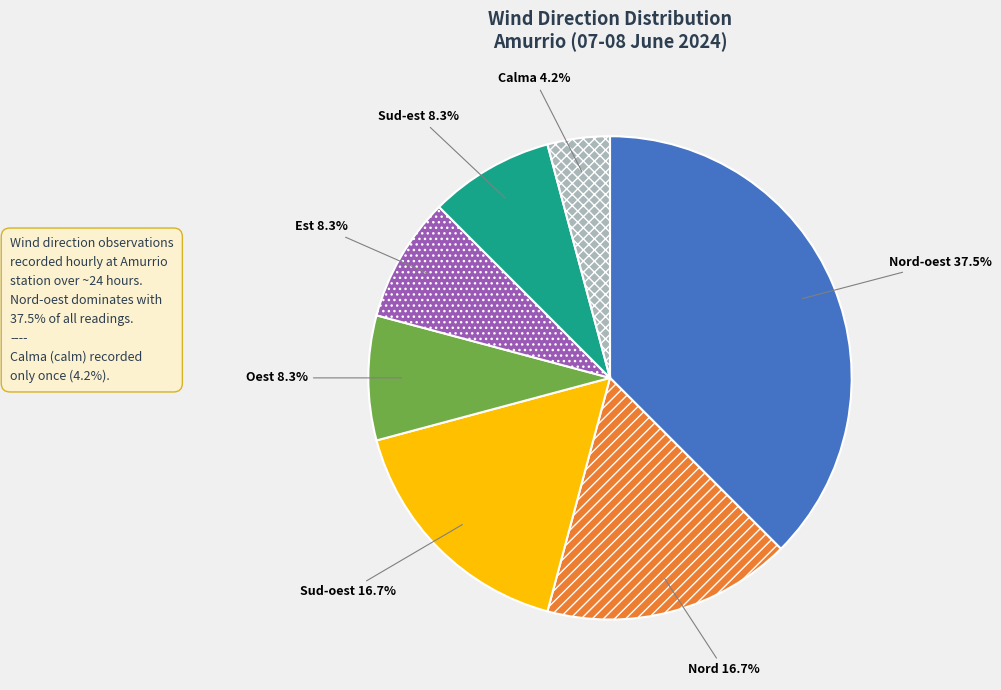

How many slices are in this pie chart?

7